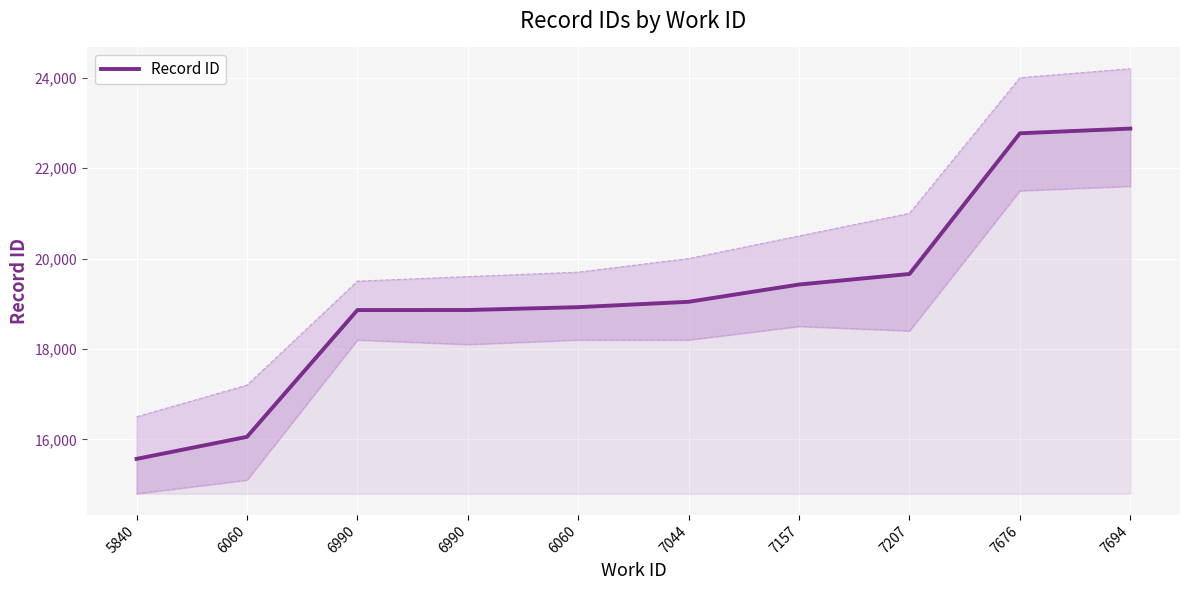

Reading left to right, extract all data points from this chart.

5840=15569	6060=16057	6990=18861	6990=18862	6060=18925	7044=19044	7157=19426	7207=19659	7676=22771	7694=22875